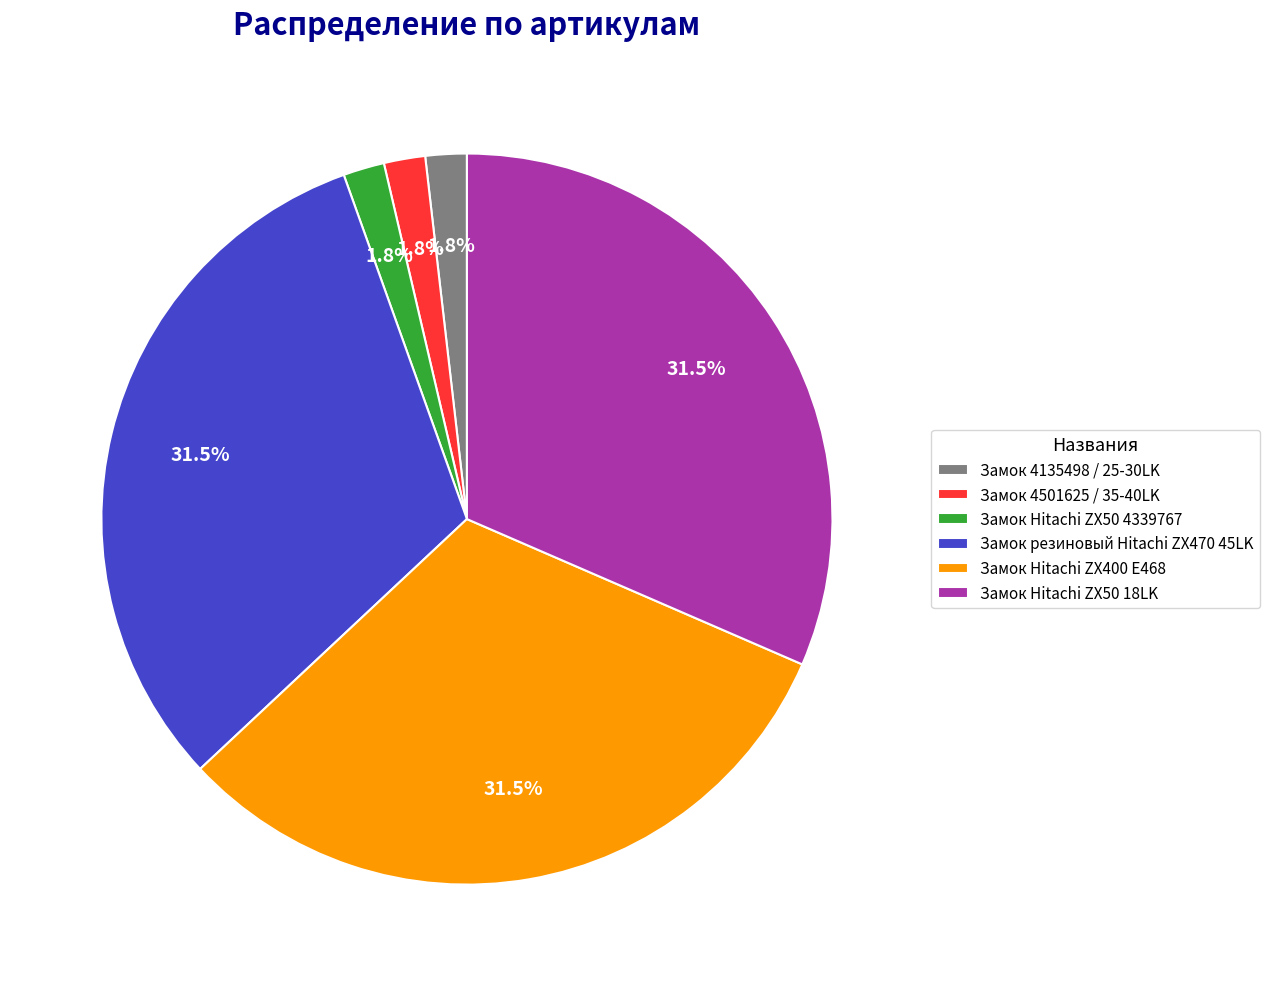

What is the ratio of the value at Замок 4135498 / 25-30LK to the value at Замок 4501625 / 35-40LK?

1.0